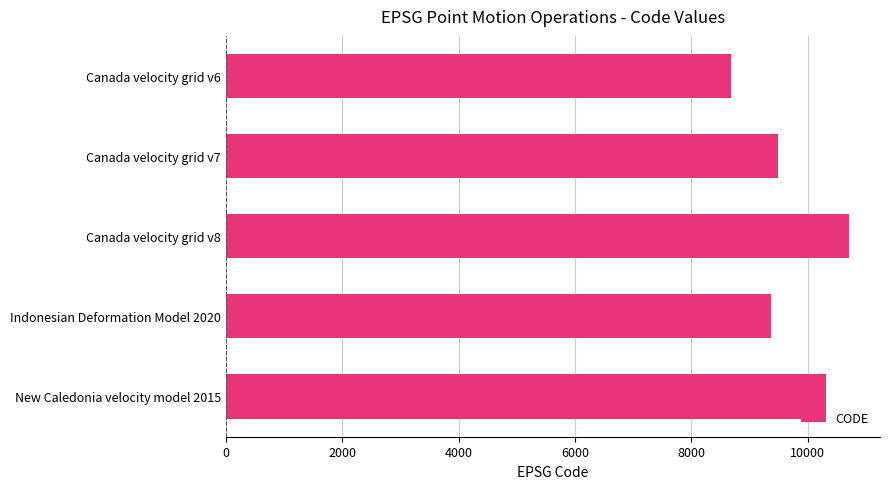

Between Canada velocity grid v6 and New Caledonia velocity model 2015, which is larger?

New Caledonia velocity model 2015